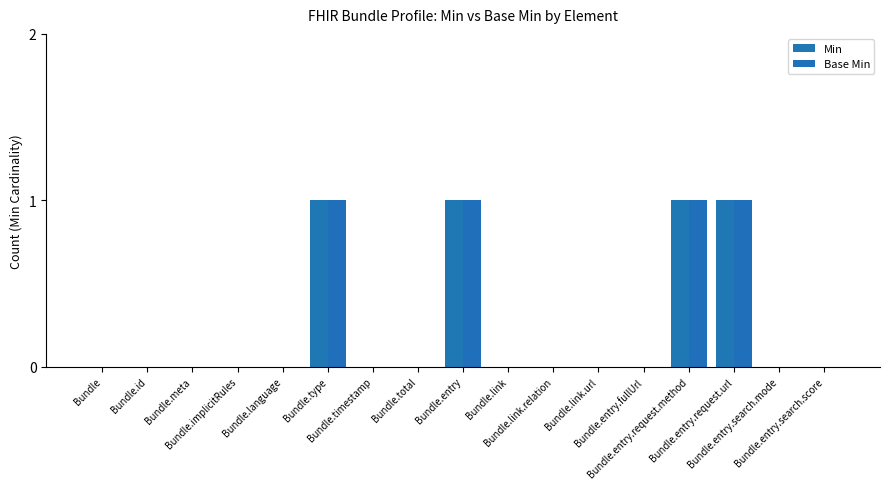

What is the sum of the Base Min values at Bundle.entry.request.url and Bundle.implicitRules?

1